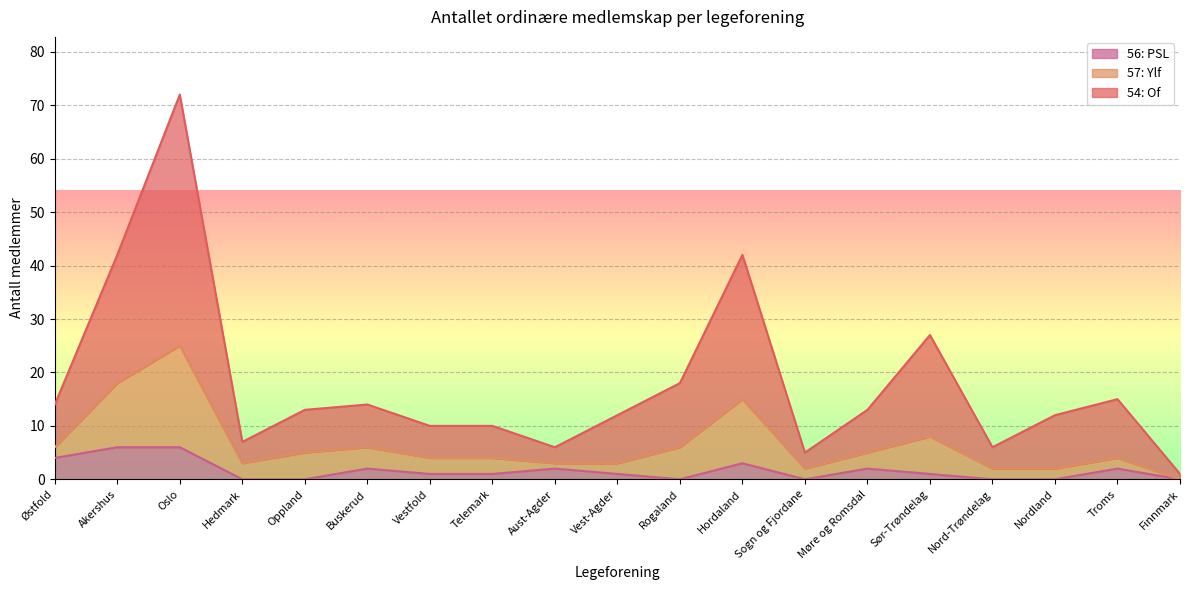

What is the highest value of the 56: PSL series?

6